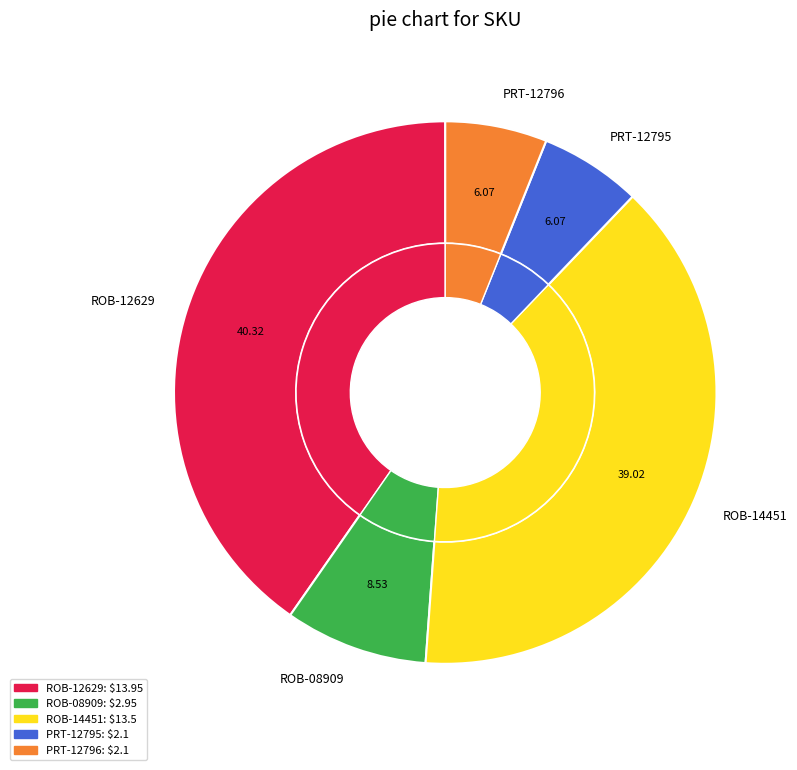

What is the smallest slice in the pie chart?

PRT-12795